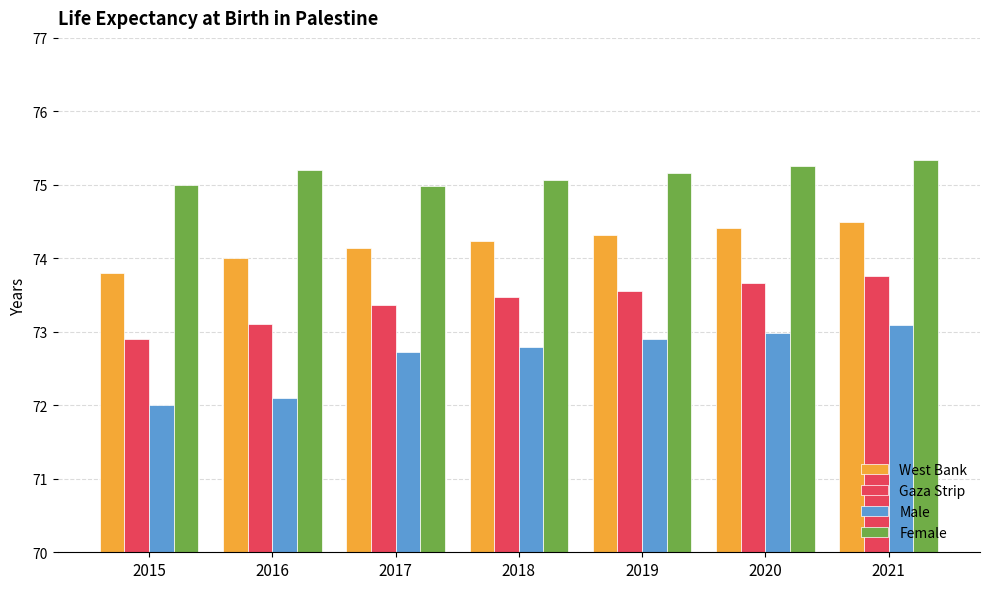

At how many categories does at least one series exceed 72?

7